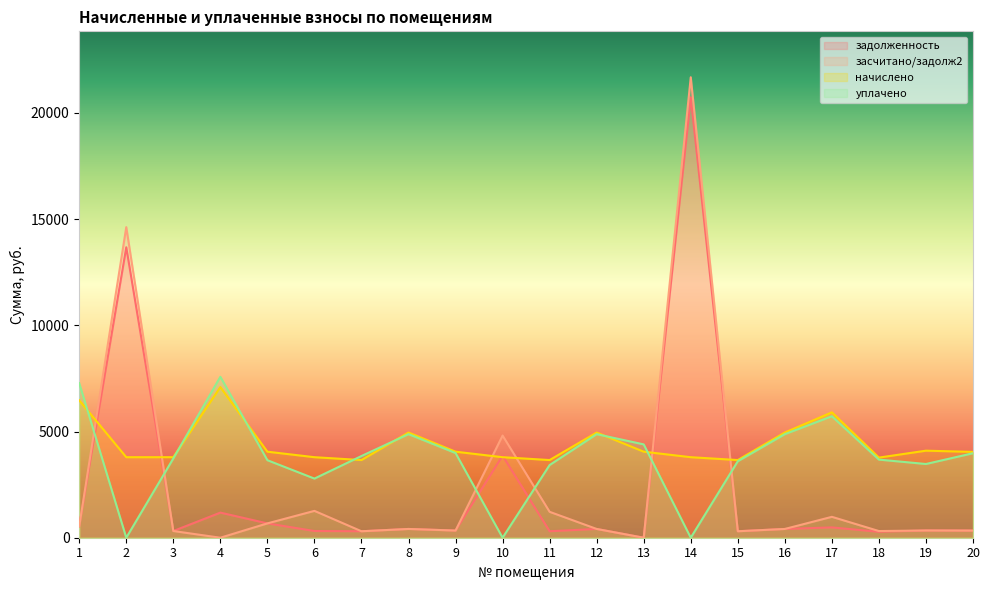

Which series has the widest spread of values?

засчитано/задолж2